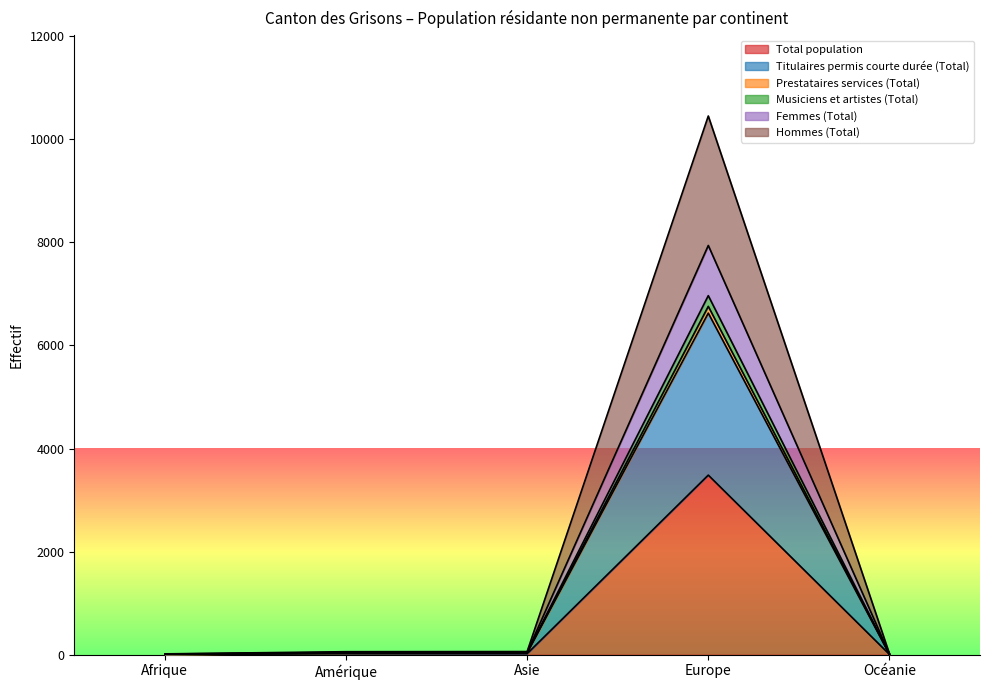

How many data points in Total population are above 21?

1